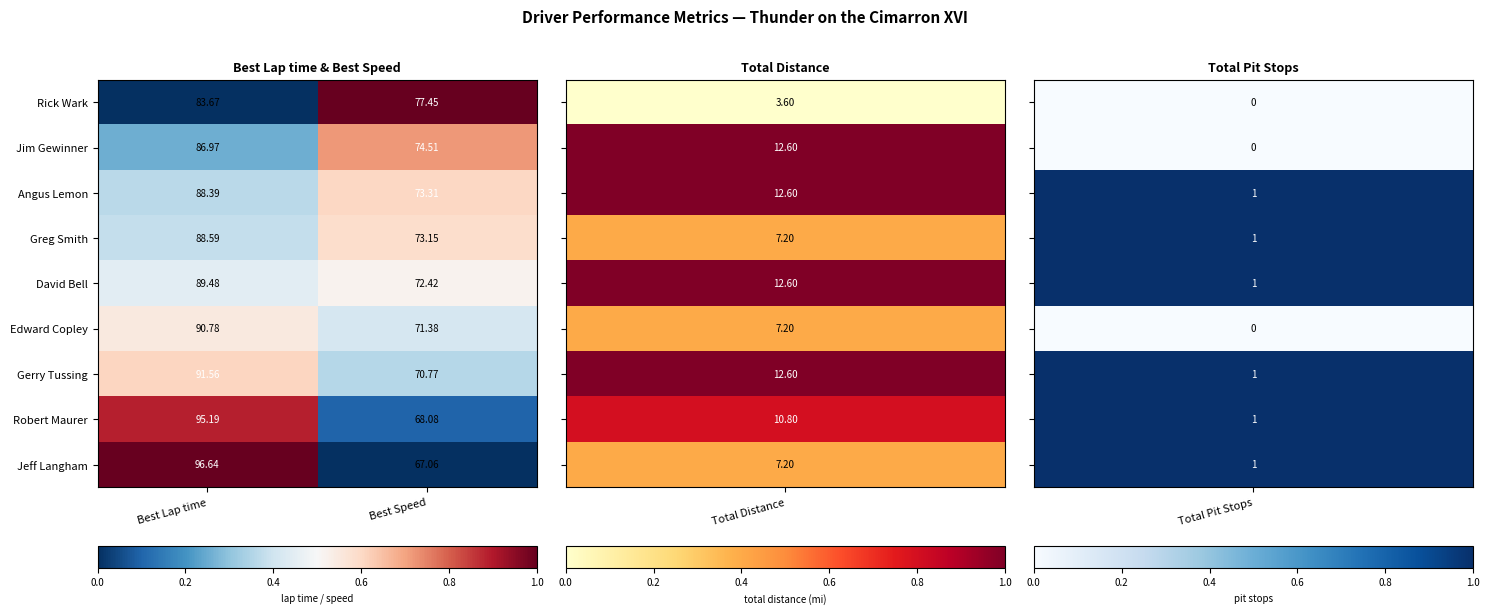

Which series has the widest spread of values?

Jeff Langham